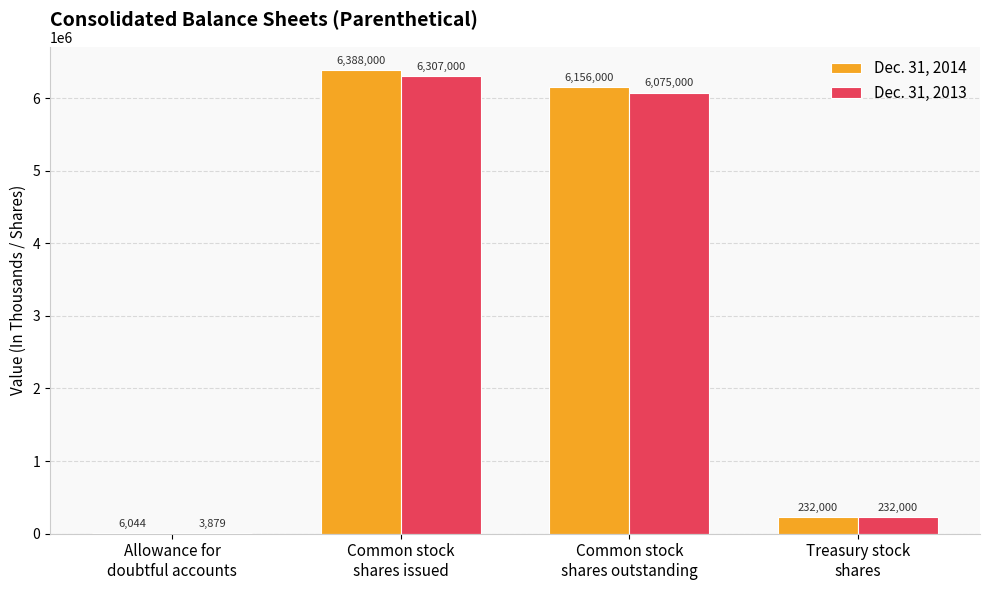

Which series has the largest total across all categories?

Dec. 31, 2014